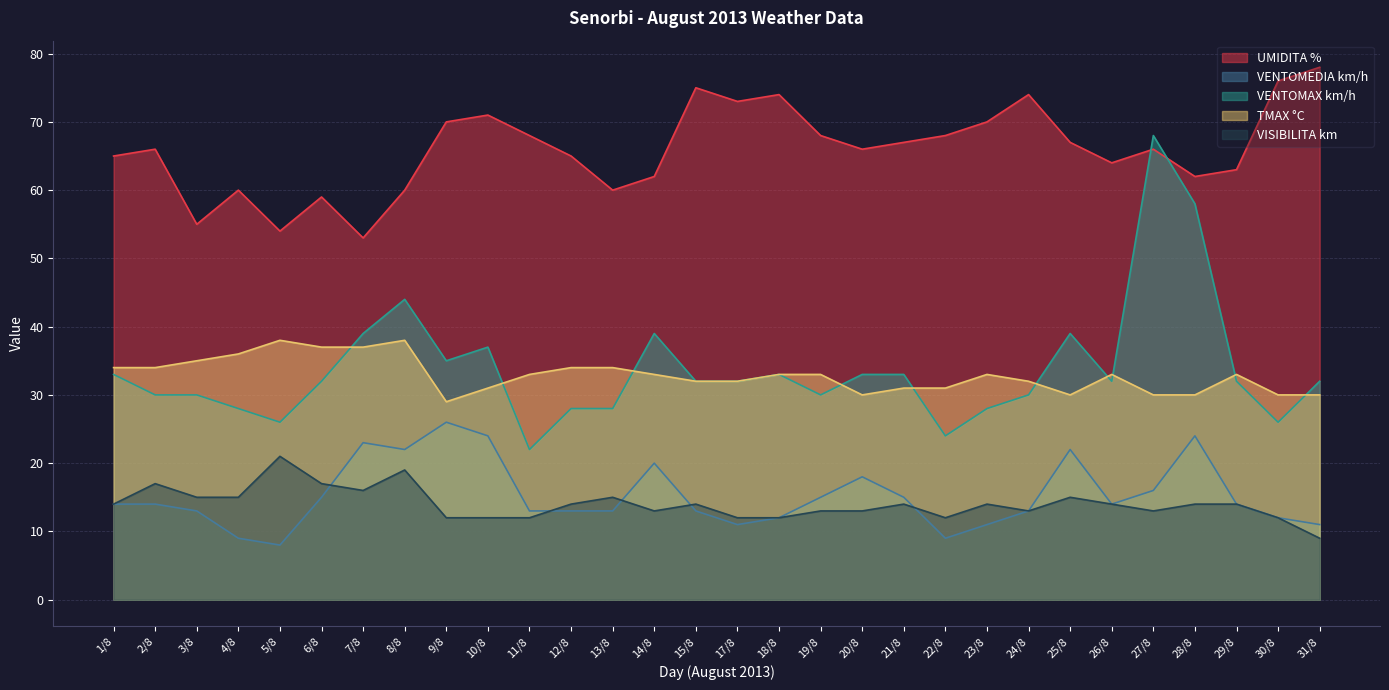

Which series has the largest range (max minus min)?

VENTOMAX km/h